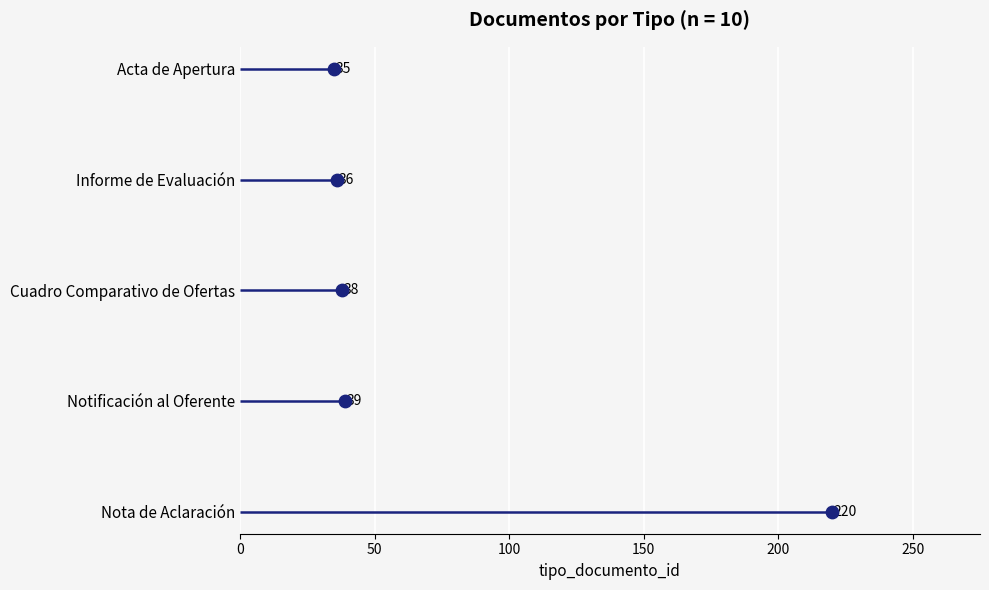

Approximately how many times larger is the value at 50 compared to 200?

0.2